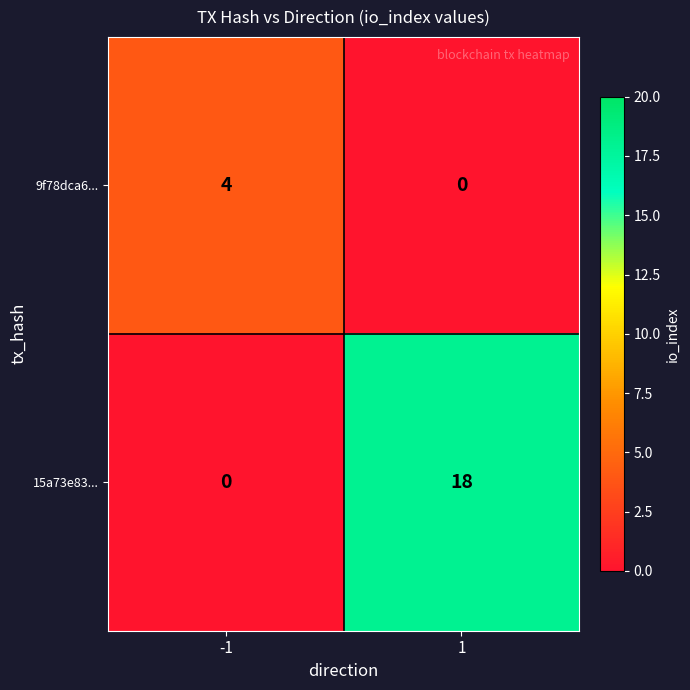

Which series has the largest range (max minus min)?

15a73e83...